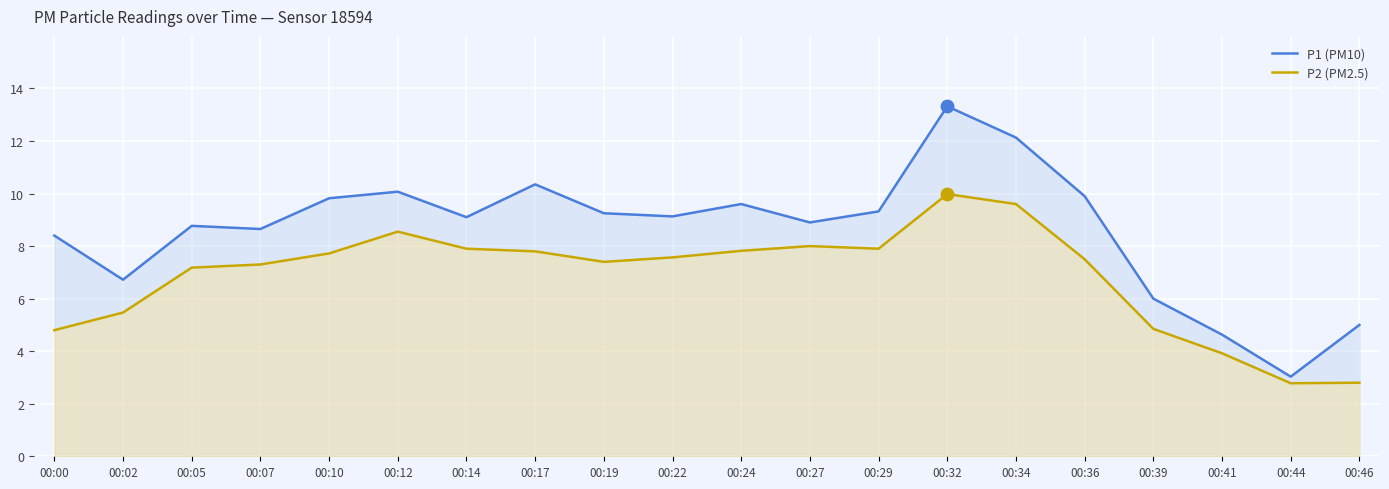

Which series reaches the maximum Y coordinate?

P1 (PM10)